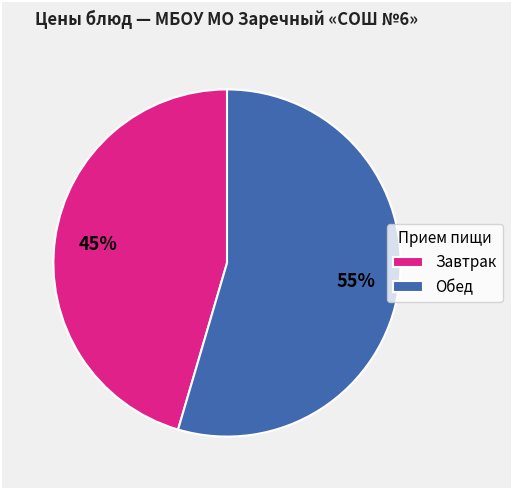

Does any single category account for the majority?

Yes